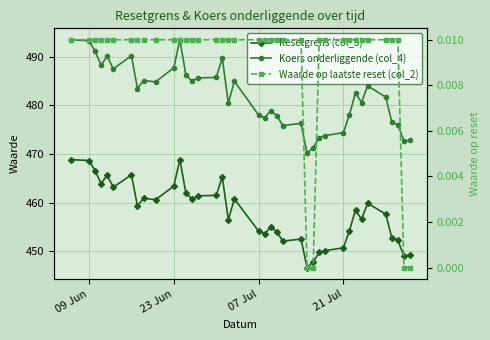

At how many categories does at least one series exceed 377?

39